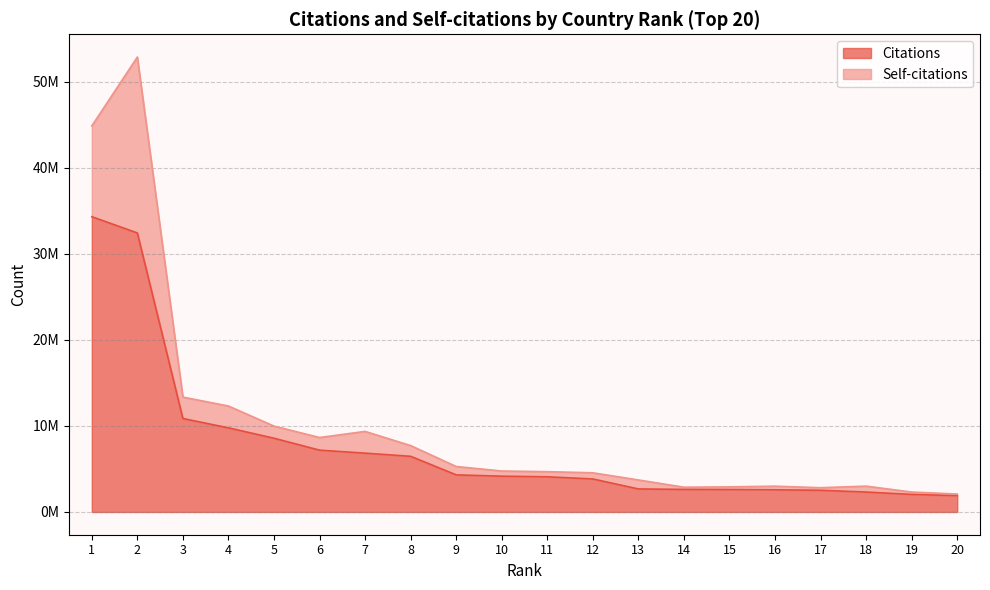

True or false: the data shows 2622289 at 14.

True